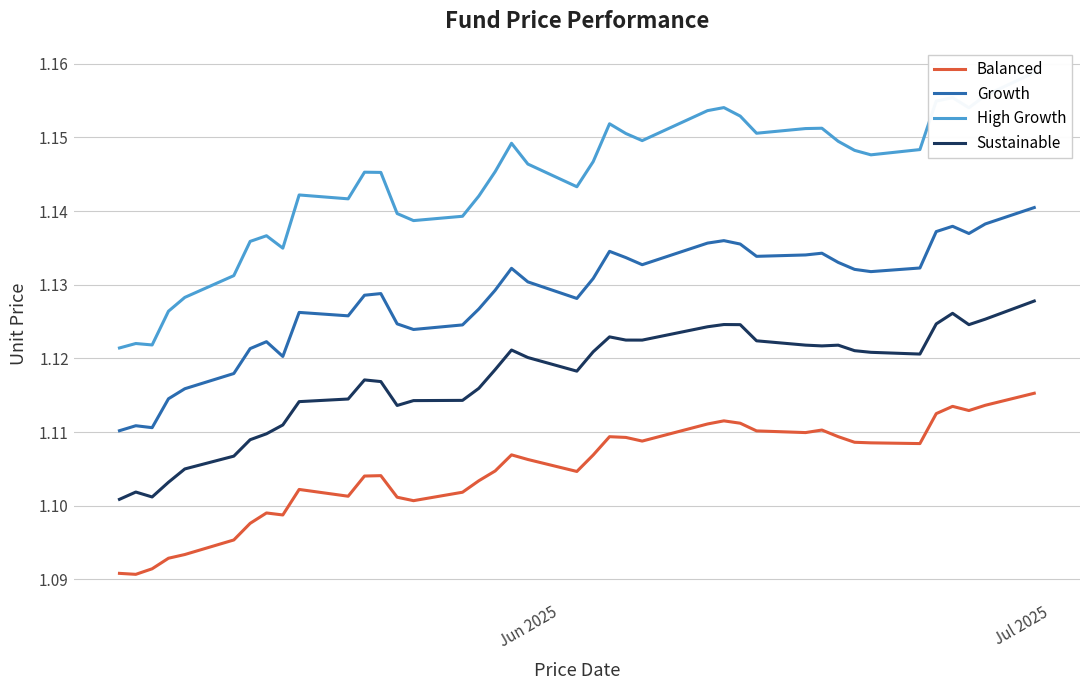

True or false: Growth and Sustainable intersect in this chart.

False